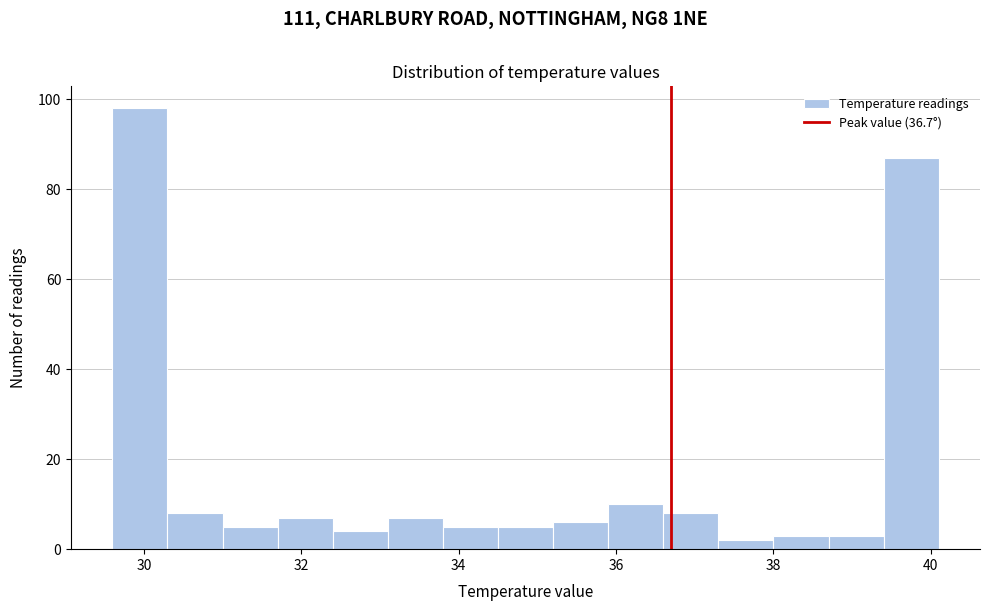

Around what value on the x-axis is the tallest bar? Give the approximate position of its centre, as read against the axis.

30.0